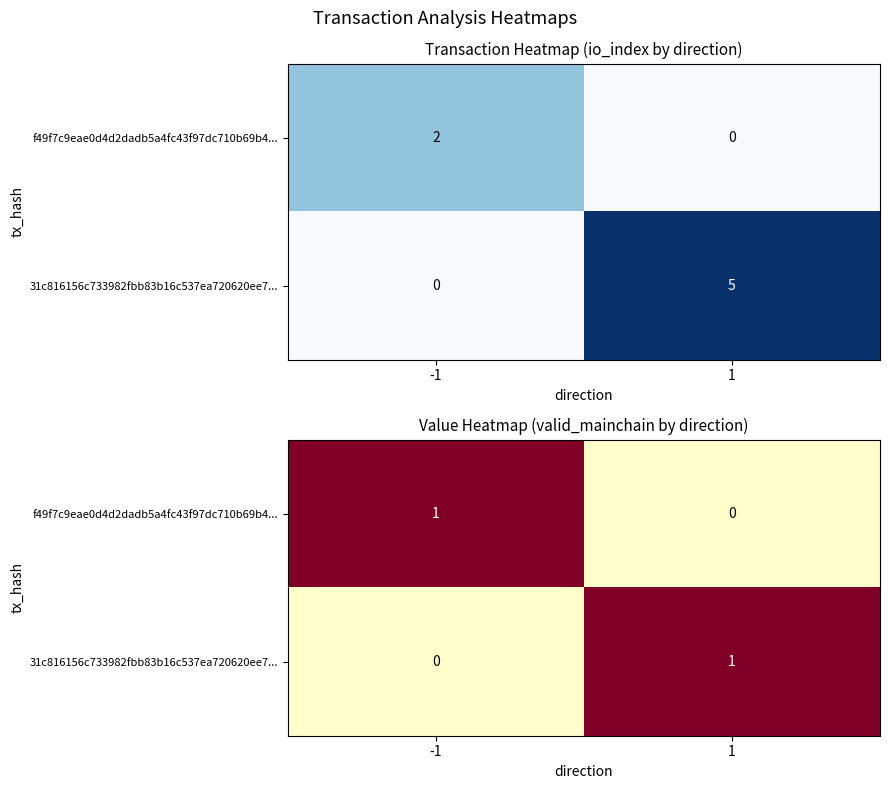

What is the maximum value for 31c816156c733982fbb83b16c537ea720620ee7...?

1